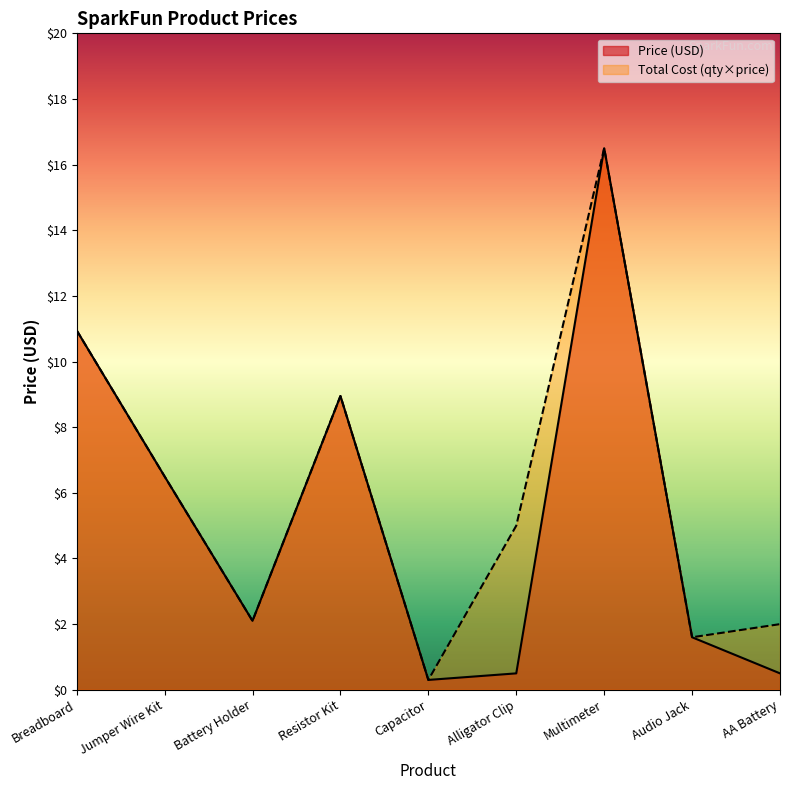

How many lines are shown in the chart?

2